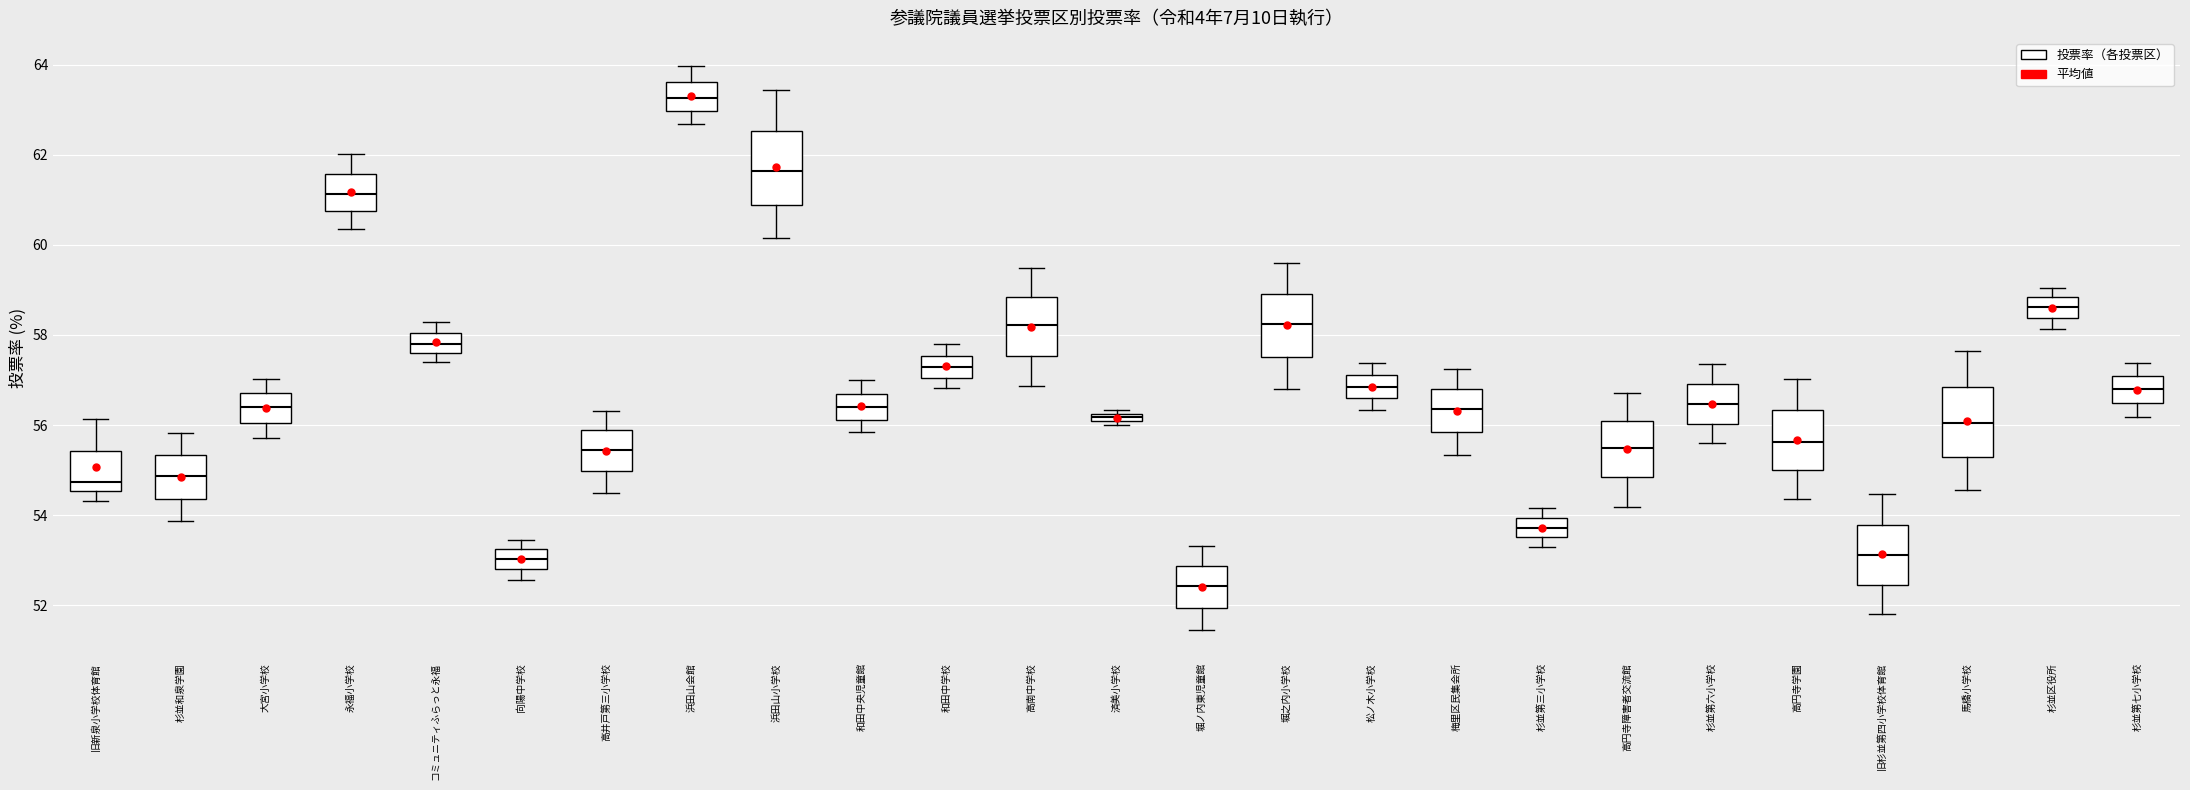

Which box has the lowest median line?

堀ノ内東児童館